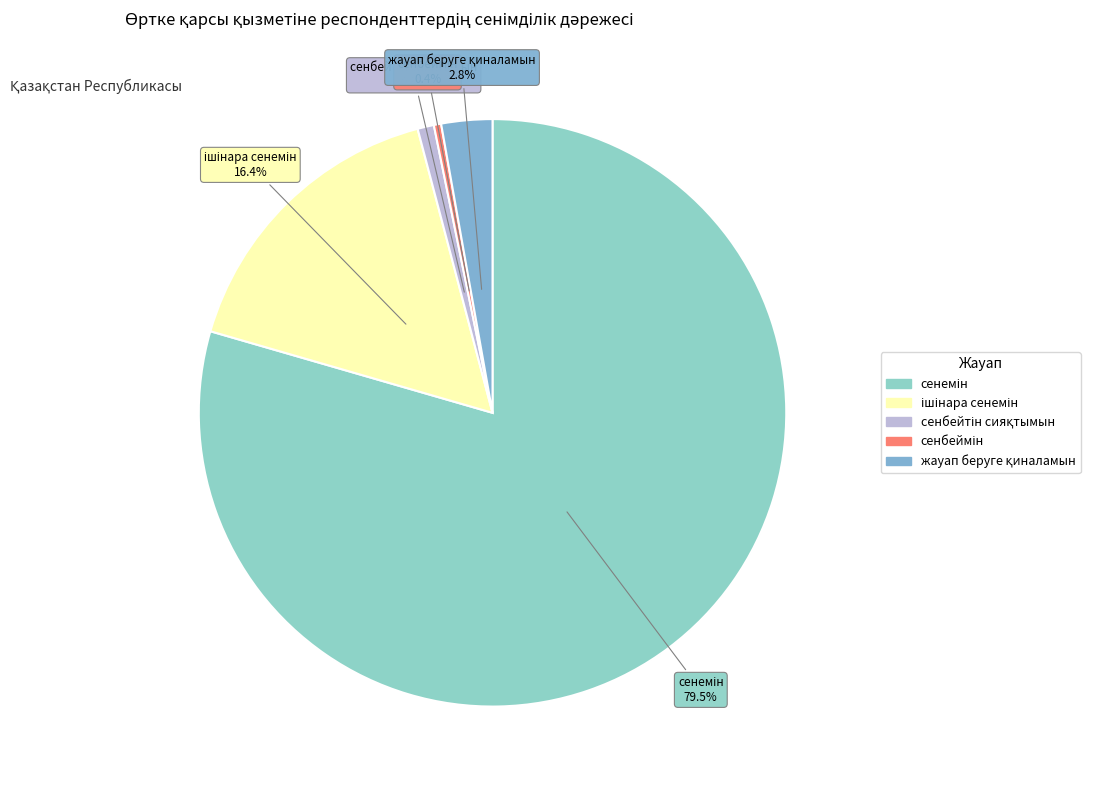

To the nearest percent, what is the difference between the largest and smallest slice percentages?

79%